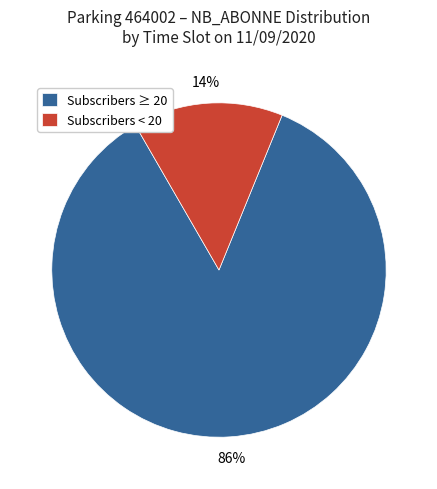

Combined, do Subscribers < 20 and Subscribers ≥ 20 account for over 50%?

Yes